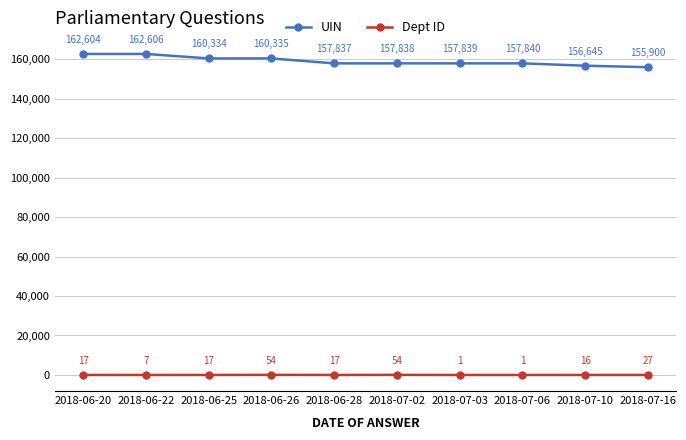

Does the chart display data point markers on the line(s)?

Yes